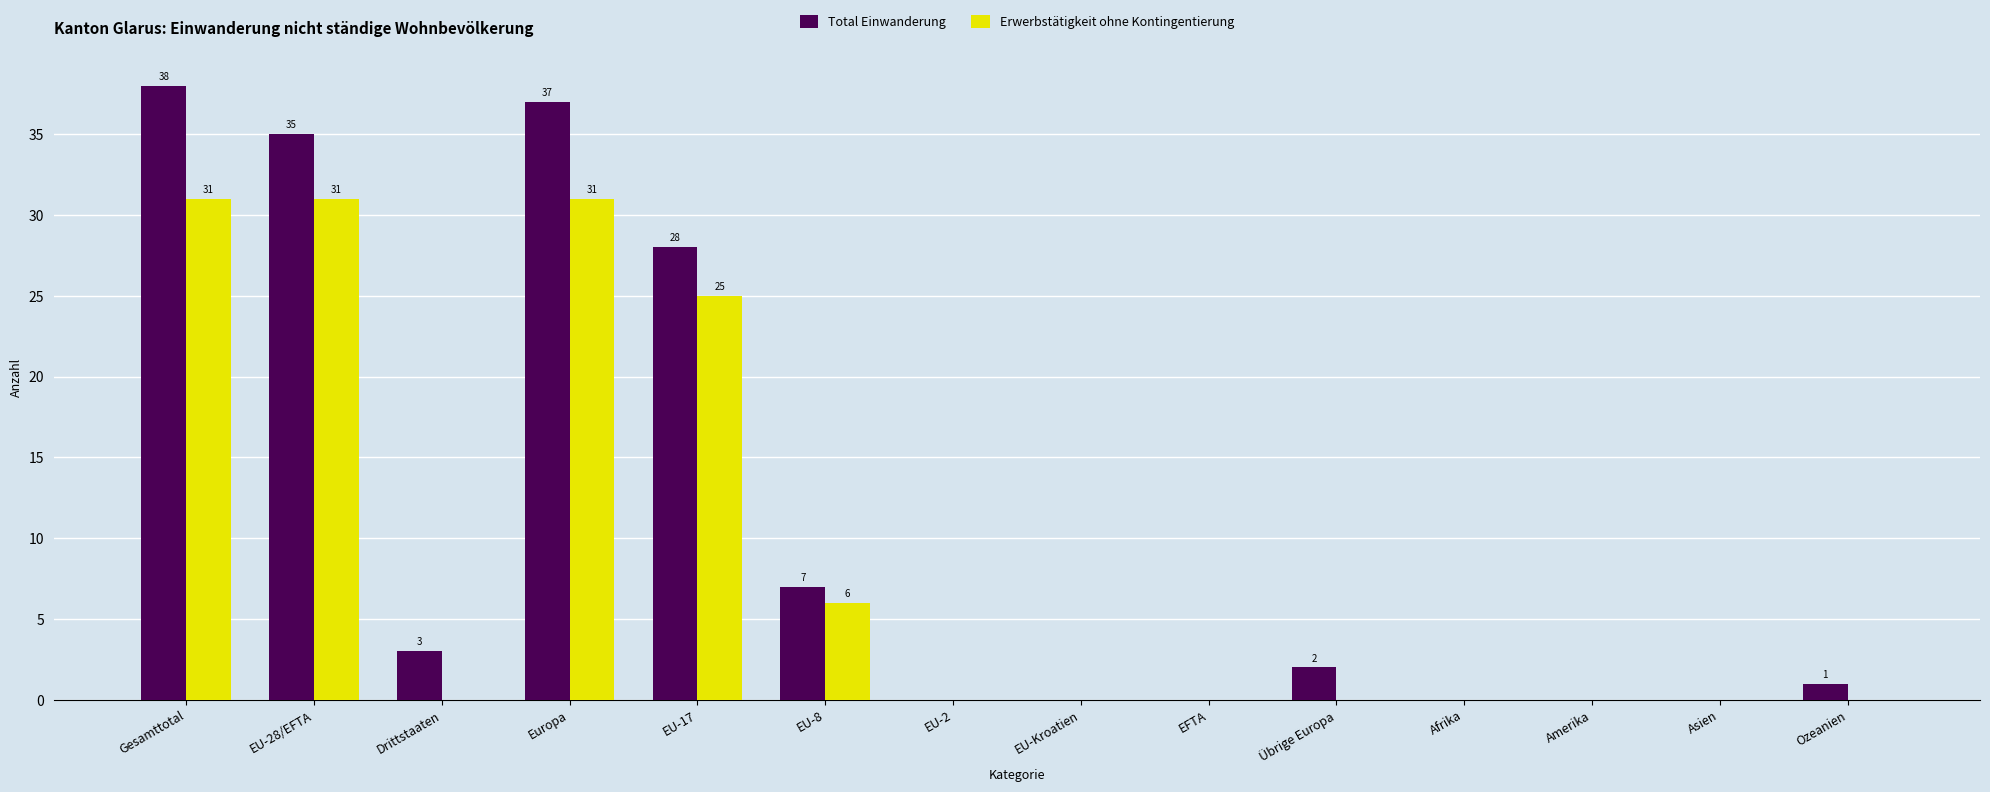

What is the total value across all series at EU-8?

13